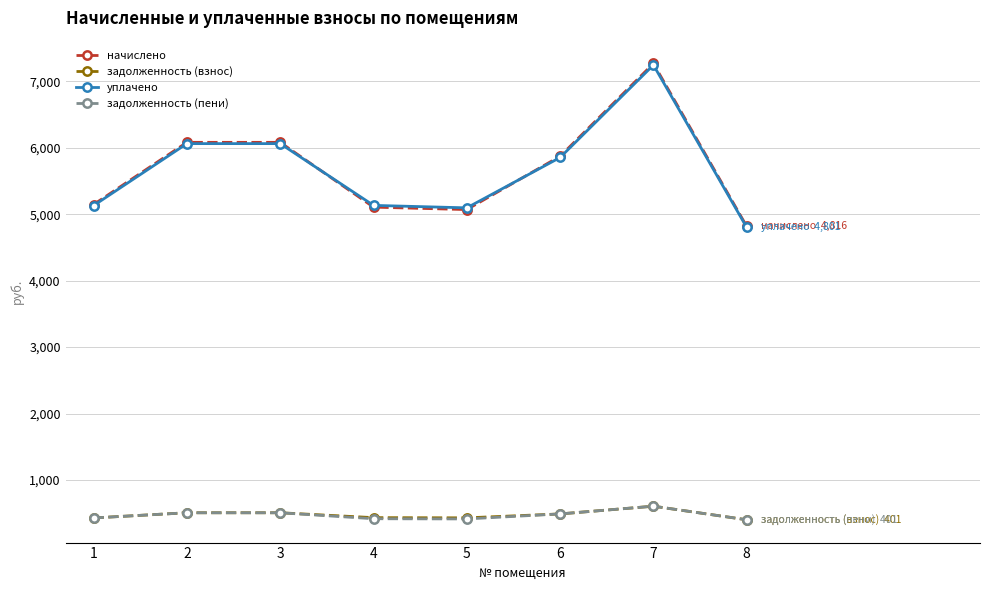

What is the value of the начислено point at the 2nd from the left?

6082.1